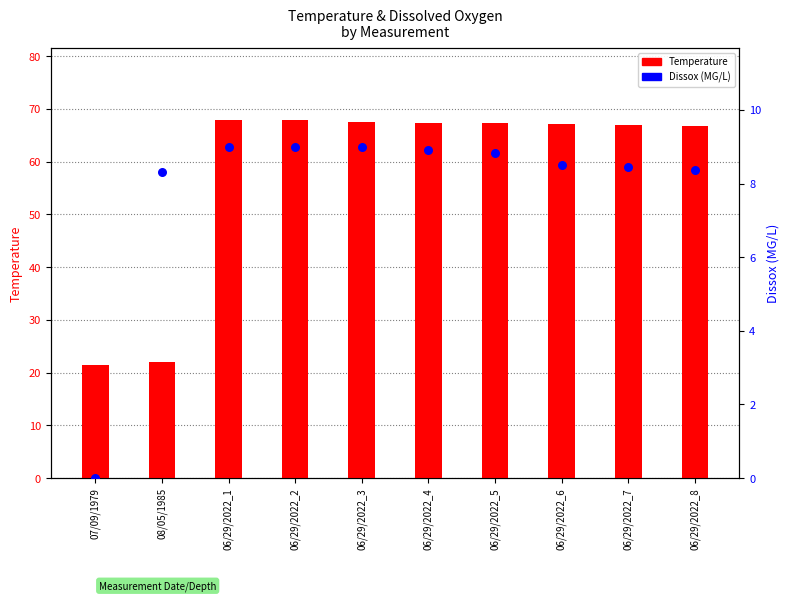

What are all the series names shown in the legend?

Temperature, Dissox